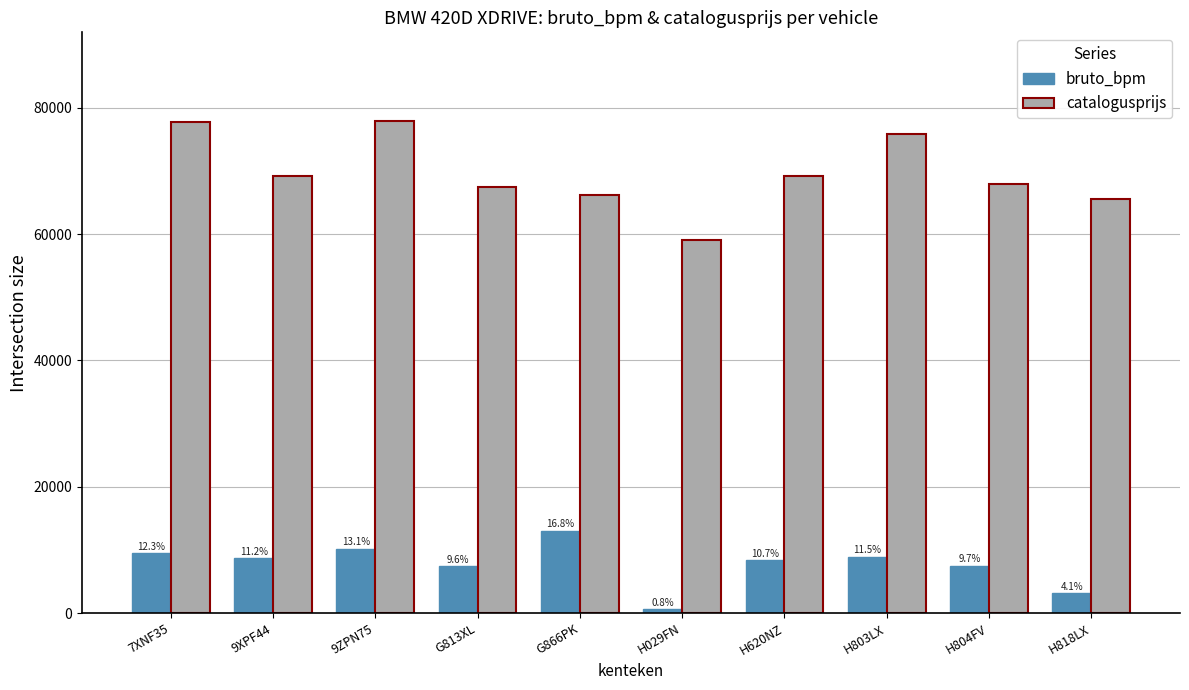

What is the label of the 8th bar from the left?

H803LX